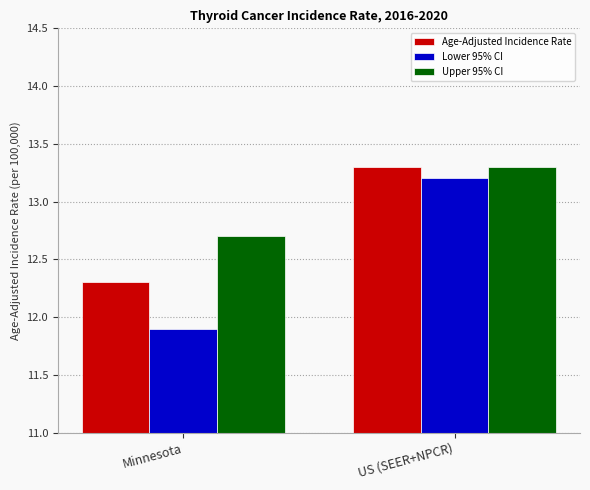

Count the number of data series in this chart.

3